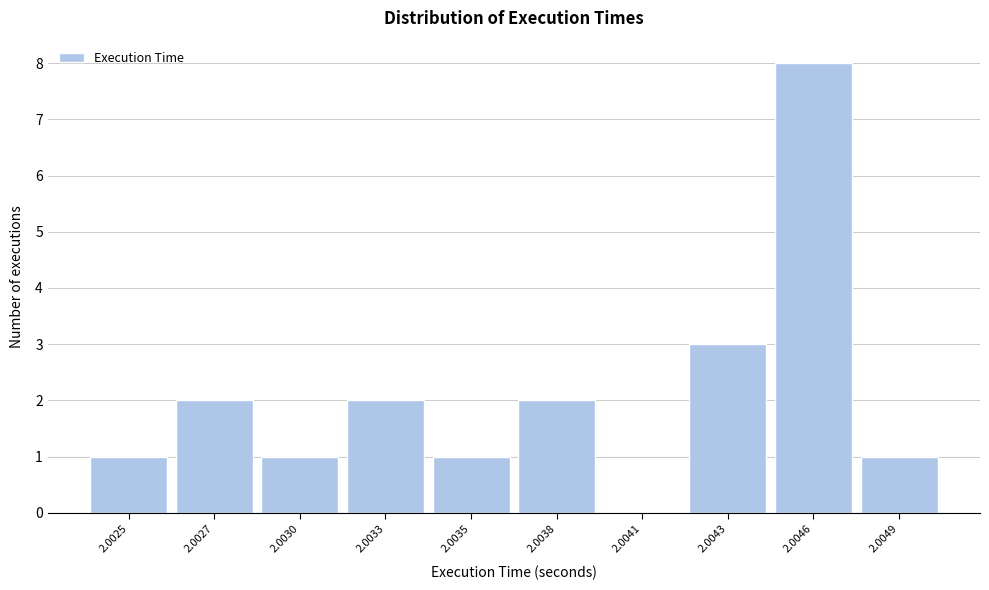

Reading left to right, list all the values displayed in this chart.

2.0025=1	2.0027=2	2.0030=1	2.0033=2	2.0035=1	2.0038=2	2.0041=0	2.0043=3	2.0046=8	2.0049=1